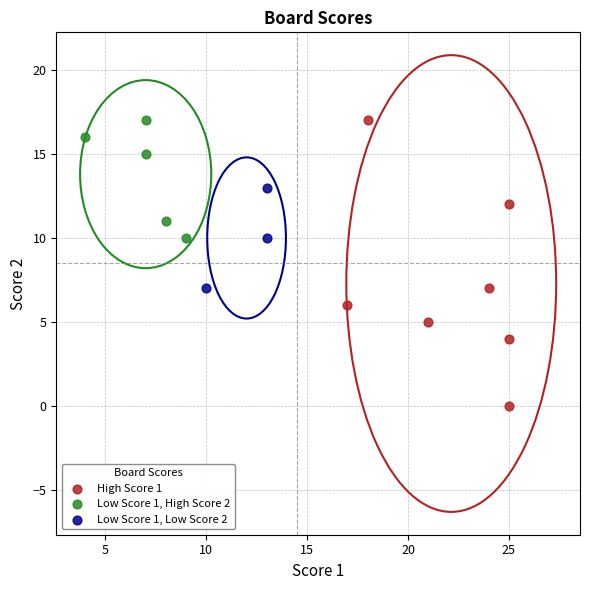

Which series contains the lowest Y value?

High Score 1